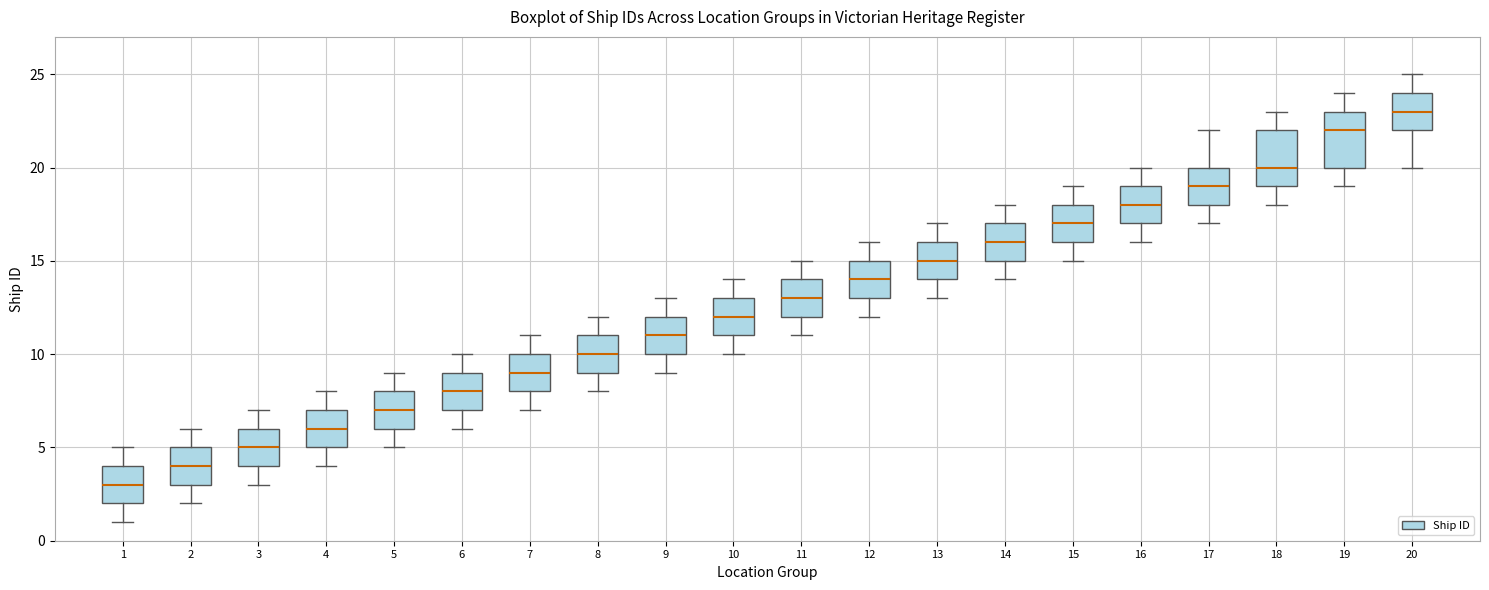

Reading left to right, read every box against the y-axis: the position of its median line, the range the box covers, and the ends of its whiskers. The values are not printed on the chart, so give them approximately, as read against the axis.

1: median 3, box 2 to 4, whiskers 1 to 5
2: median 4, box 3 to 5, whiskers 2 to 6
3: median 5, box 4 to 6, whiskers 3 to 7
4: median 6, box 5 to 7, whiskers 4 to 8
5: median 7, box 6 to 8, whiskers 5 to 9
6: median 8, box 7 to 9, whiskers 6 to 10
7: median 9, box 8 to 10, whiskers 7 to 11
8: median 10, box 9 to 11, whiskers 8 to 12
9: median 11, box 10 to 12, whiskers 9 to 13
10: median 12, box 11 to 13, whiskers 10 to 14
11: median 13, box 12 to 14, whiskers 11 to 15
12: median 14, box 13 to 15, whiskers 12 to 16
13: median 15, box 14 to 16, whiskers 13 to 17
14: median 16, box 15 to 17, whiskers 14 to 18
15: median 17, box 16 to 18, whiskers 15 to 19
16: median 18, box 17 to 19, whiskers 16 to 20
17: median 19, box 18 to 20, whiskers 17 to 22
18: median 20, box 19 to 22, whiskers 18 to 23
19: median 22, box 20 to 23, whiskers 19 to 24
20: median 23, box 22 to 24, whiskers 20 to 25